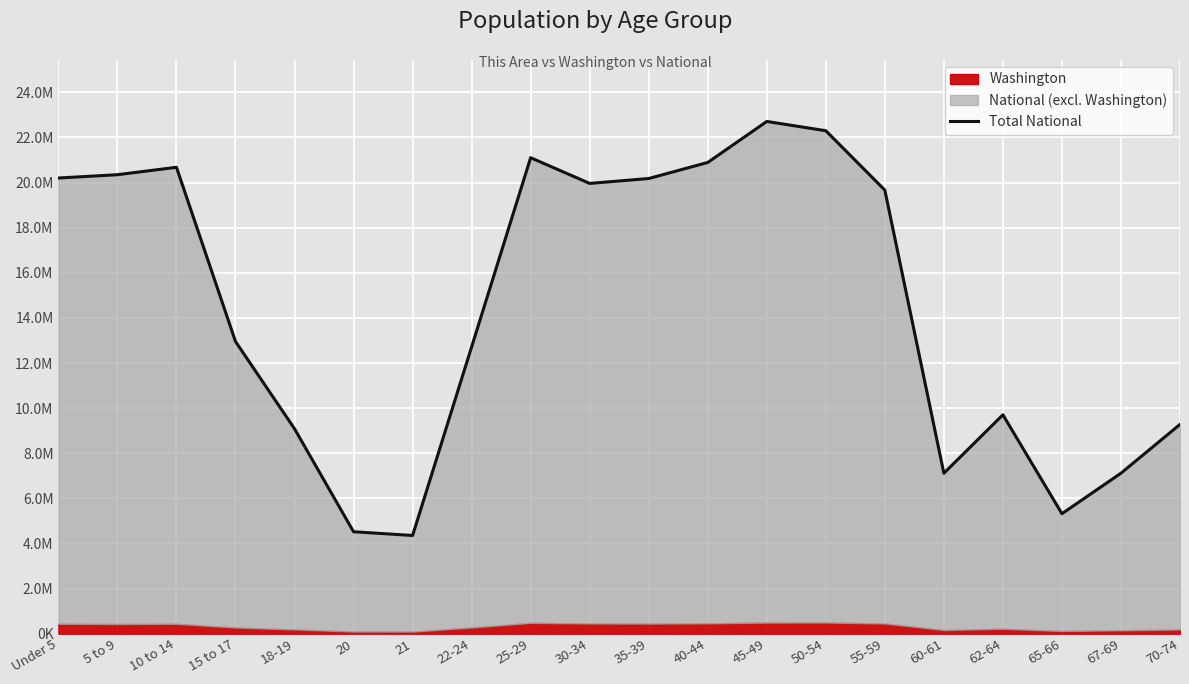

Count the number of categories in the chart.

20